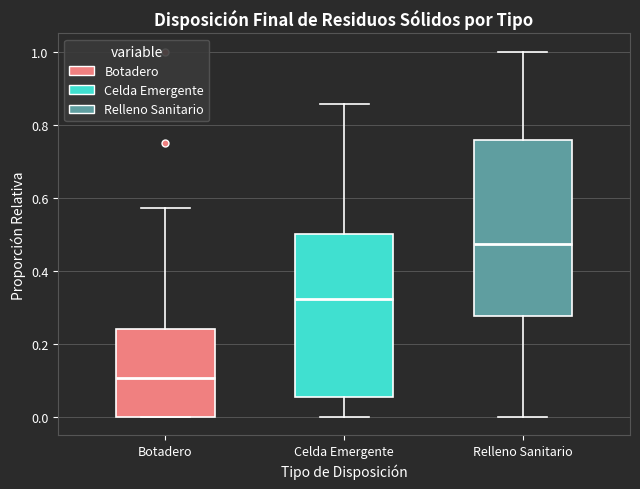

Comparing the boxes themselves (not the whiskers), which one is the tallest?

Relleno Sanitario